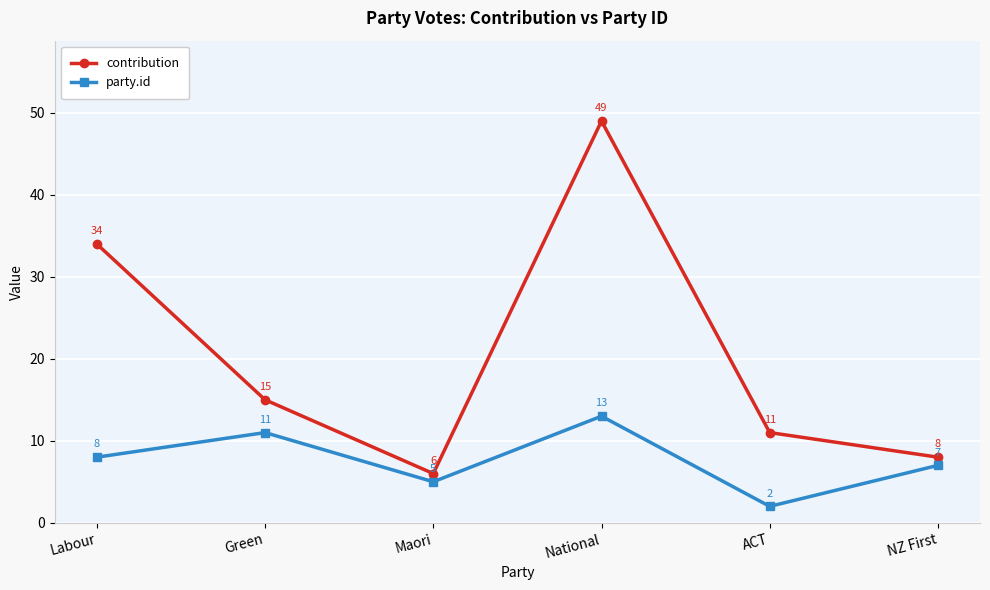

Is it true that party.id equals 4 at Labour?

False